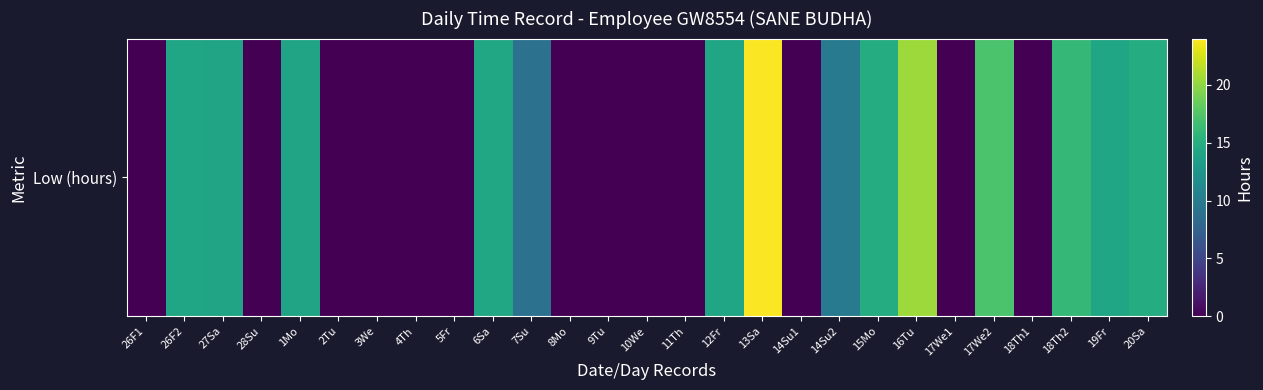

The chart shows a value of 0.0 at 3We. True or false?

True